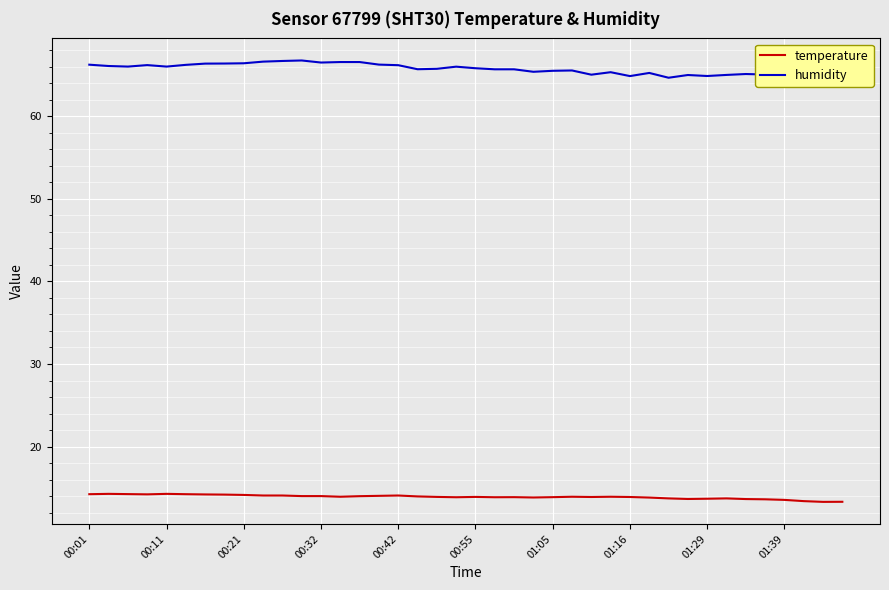

Which series has the largest range (max minus min)?

humidity